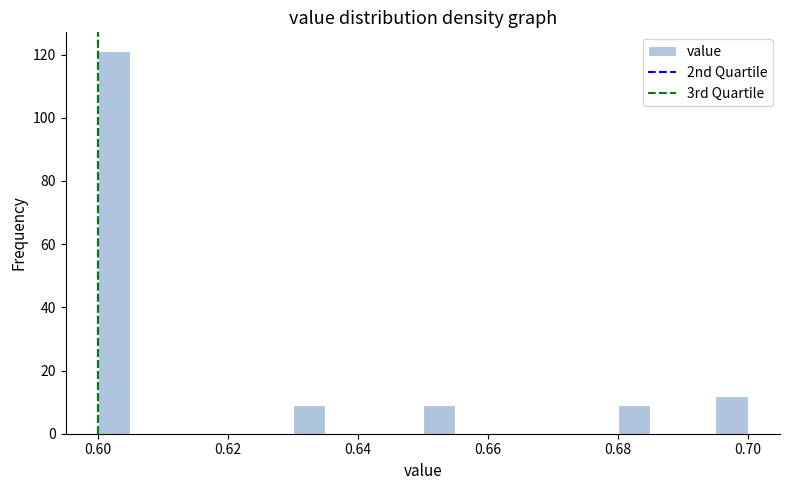

Read against the x-axis, roughly where is the centre of the tallest bar?

0.602